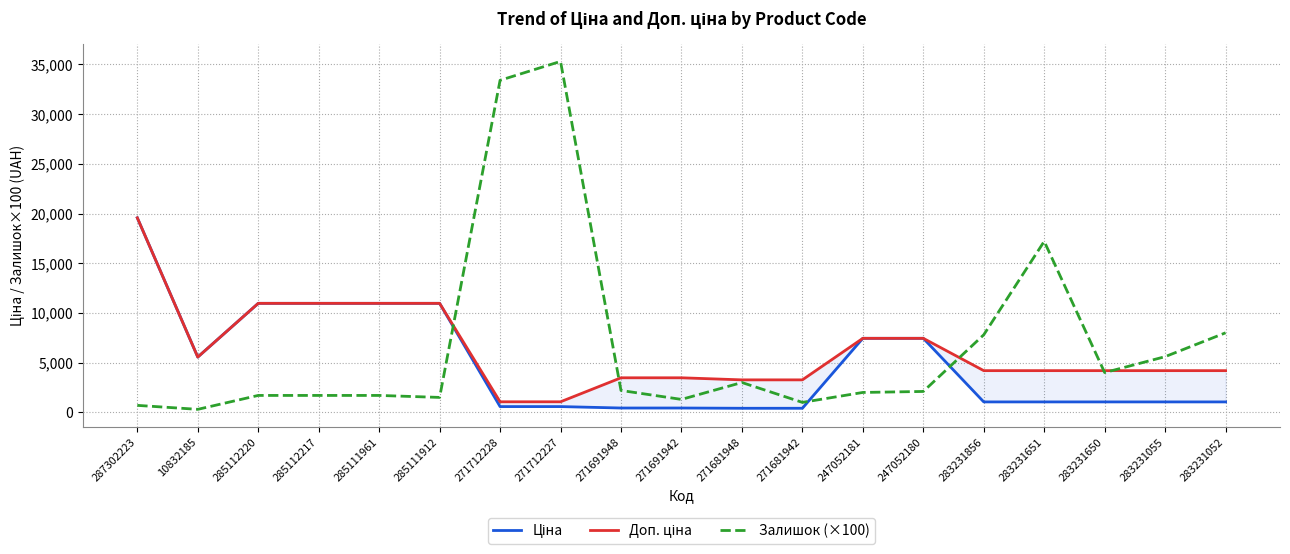

Rank the series by their maximum value, from highest to lowest.

Залишок (×100), Ціна, Доп. ціна